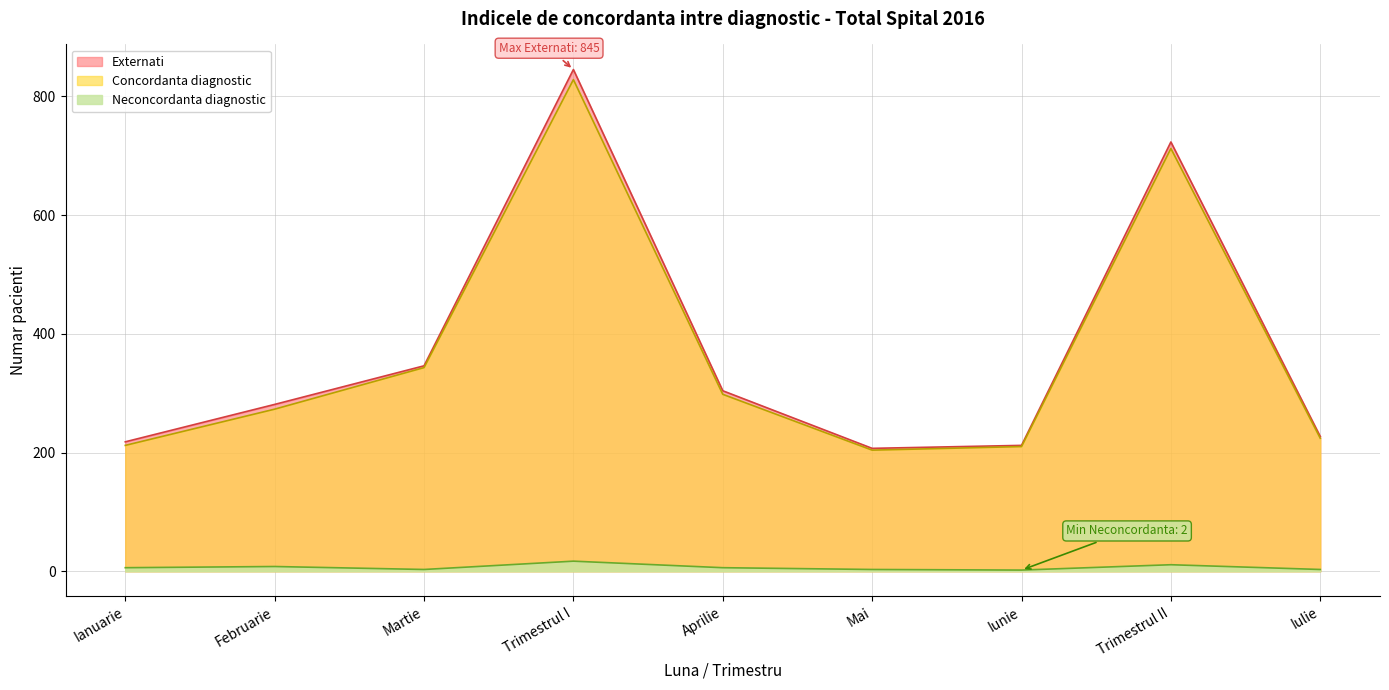

Rank the series at Trimestrul I from highest to lowest value.

Externati, Concordanta diagnostic, Neconcordanta diagnostic